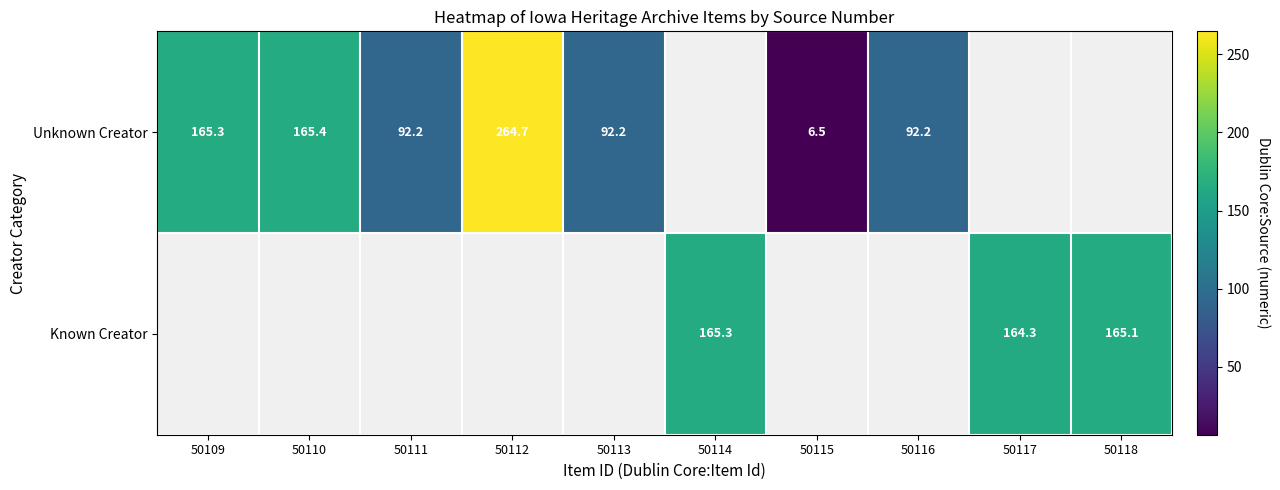

What is the sum of the Unknown Creator values at 50112 and 50109?

430.0